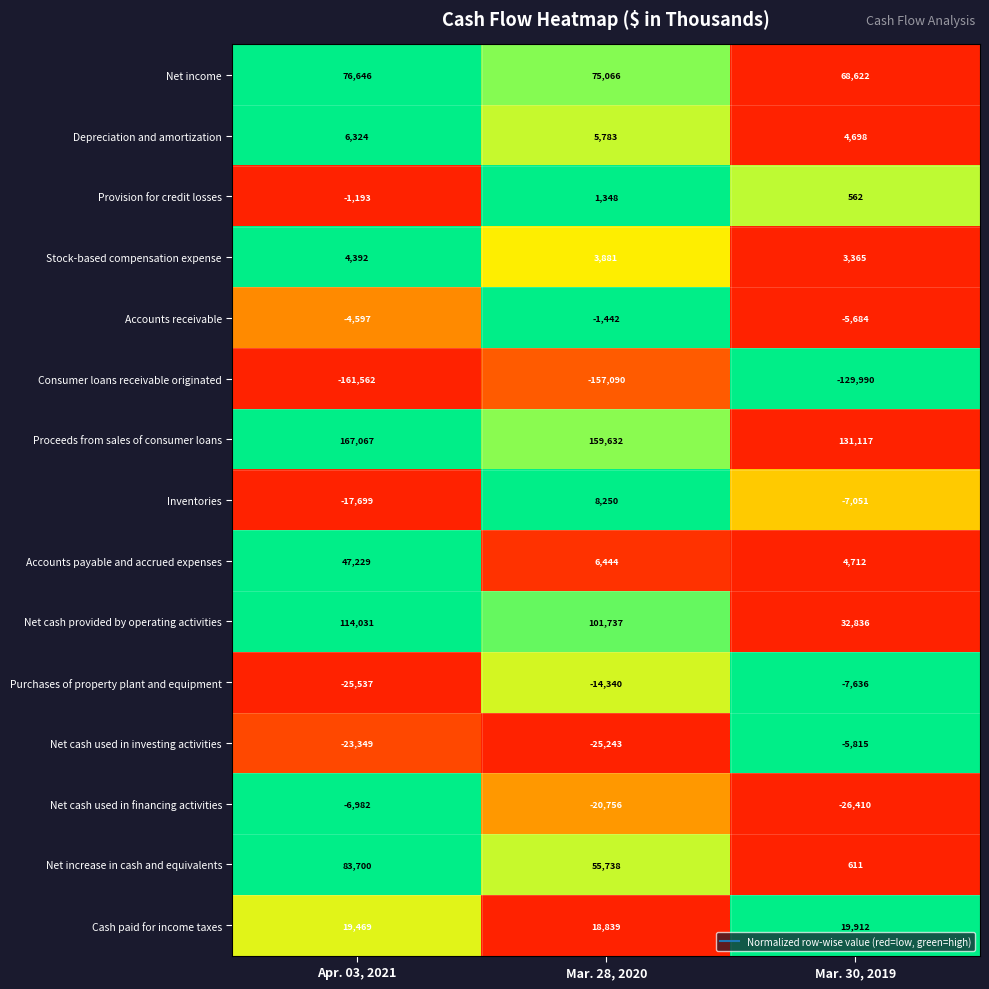

Rank the series by their maximum value, from lowest to highest.

Consumer loans receivable originated, Purchases of property plant and equipment, Net cash used in financing activities, Net cash used in investing activities, Accounts receivable, Provision for credit losses, Stock-based compensation expense, Depreciation and amortization, Inventories, Cash paid for income taxes, Accounts payable and accrued expenses, Net income, Net increase in cash and equivalents, Net cash provided by operating activities, Proceeds from sales of consumer loans